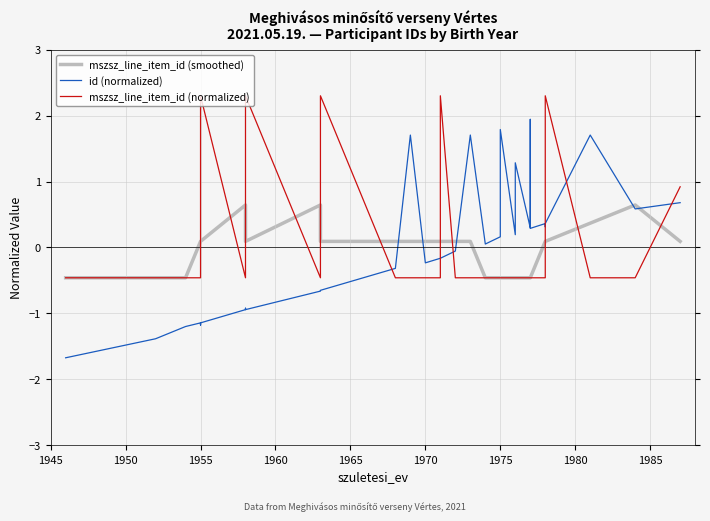

True or false: mszsz_line_item_id (smoothed) has more than 1 points higher than both neighbors.

False